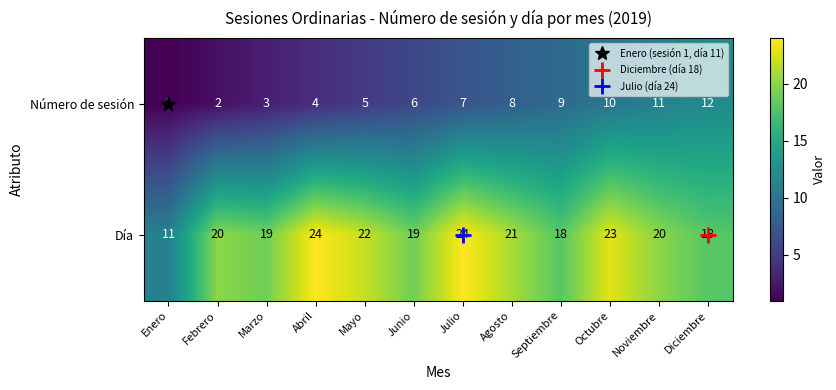

At which category is the sum across all series the highest?

Octubre